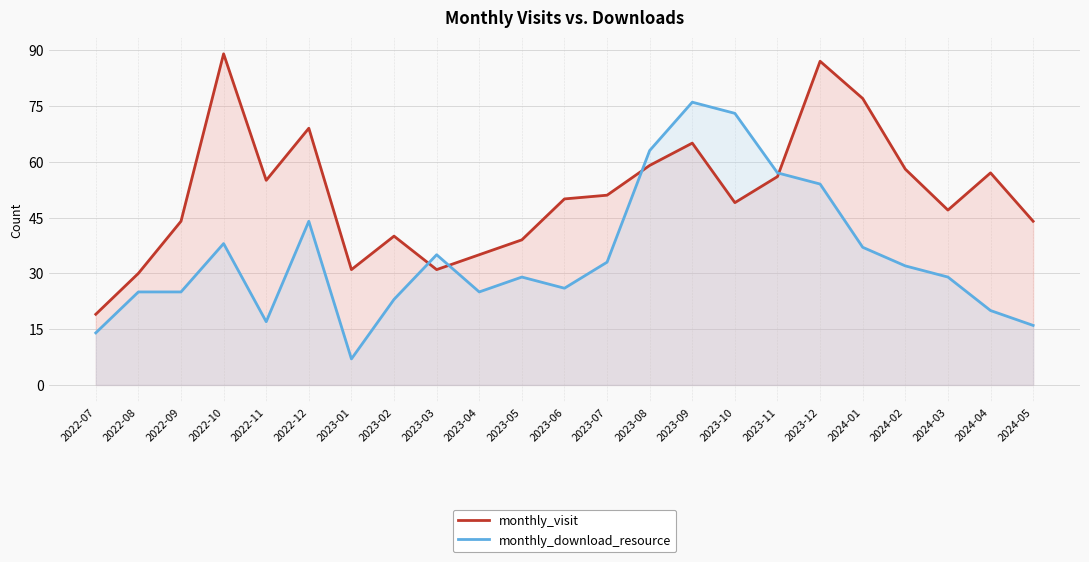

Which series has the largest total across all categories?

monthly_visit